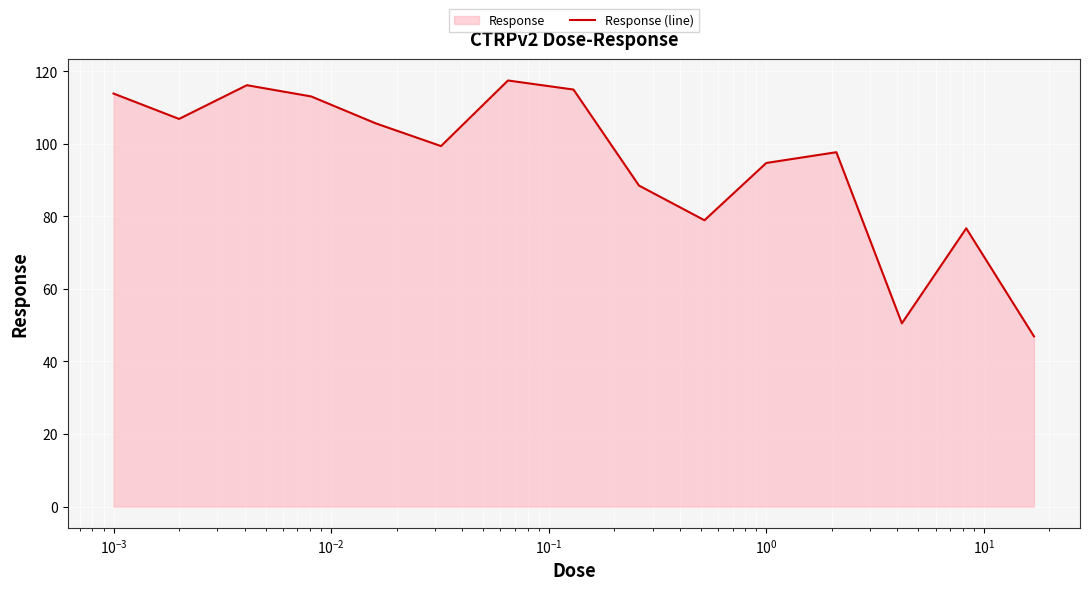

What is the difference between the maximum and minimum values?

70.6